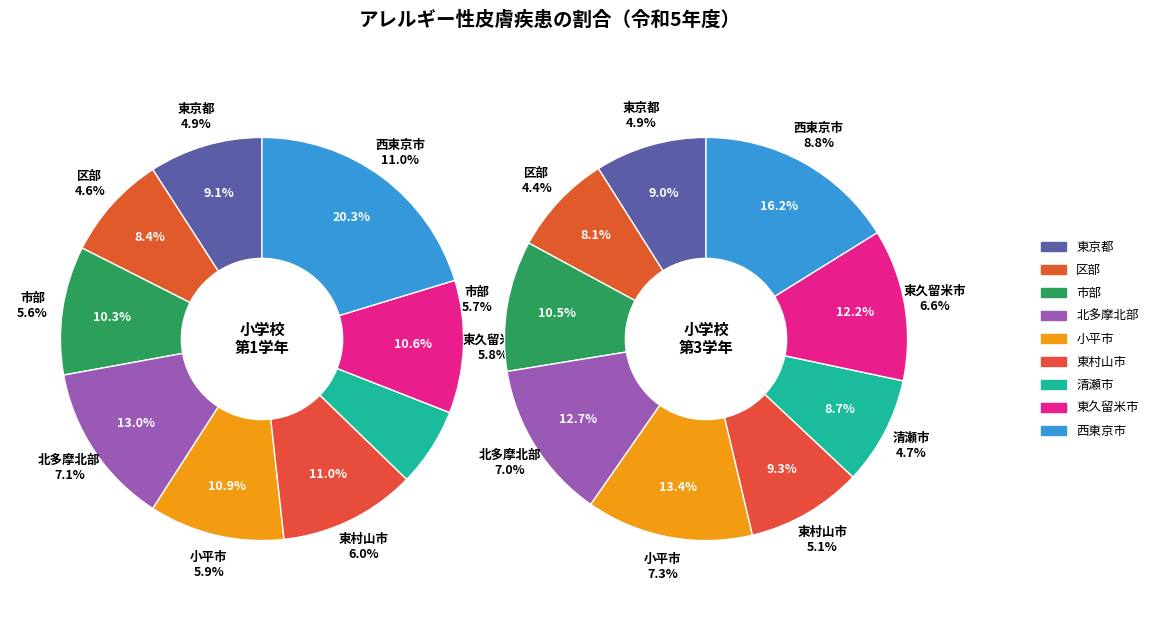

The 区部 slice represents 8% of the pie. True or false?

True